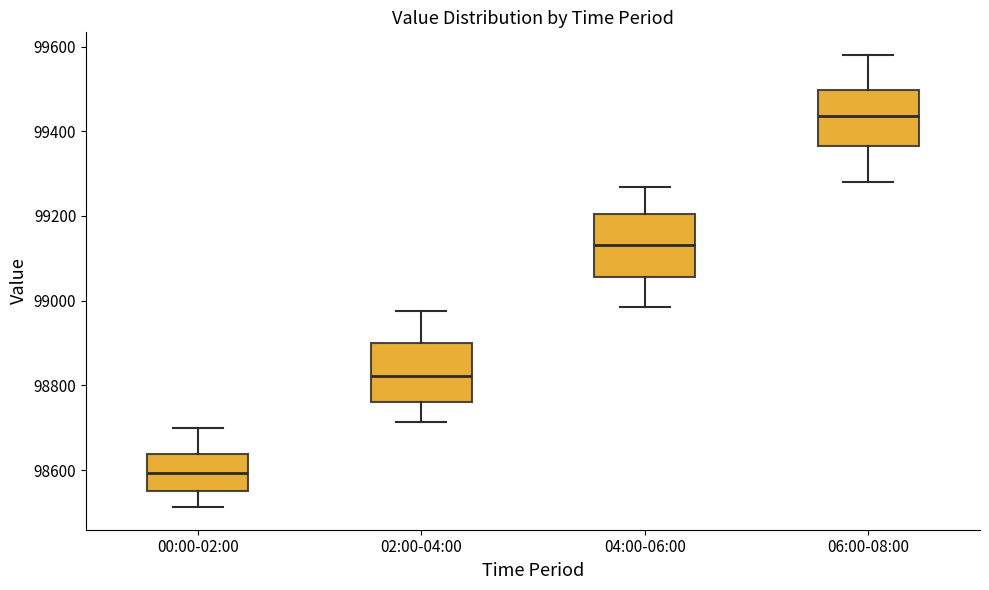

Reading left to right, read every box against the y-axis: the position of its median line, the range the box covers, and the ends of its whiskers. The values are not printed on the chart, so give them approximately, as read against the axis.

00:00-02:00: median 98600, box 98560 to 98640, whiskers 98520 to 98700
02:00-04:00: median 98820, box 98760 to 98900, whiskers 98720 to 98980
04:00-06:00: median 99140, box 99060 to 99200, whiskers 98980 to 99260
06:00-08:00: median 99440, box 99360 to 99500, whiskers 99280 to 99580